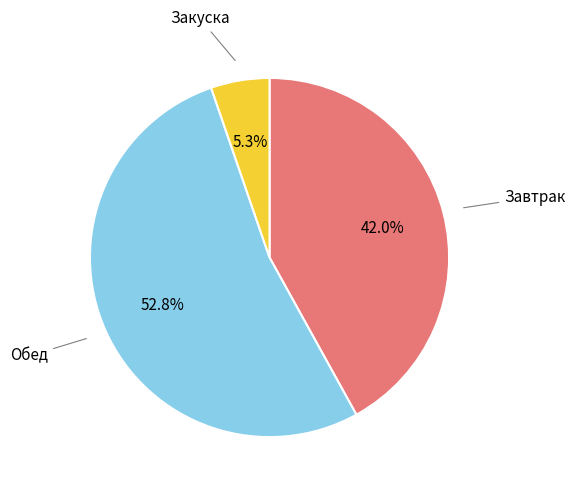

To the nearest percent, what is the average slice percentage?

33%